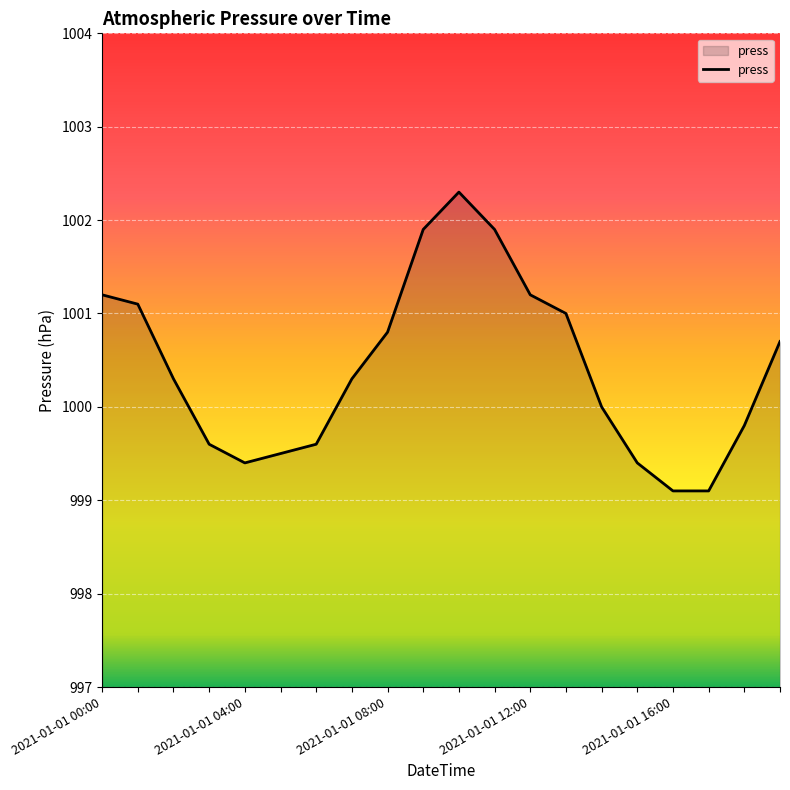

Reading right to left, what are all the values shown in this chart?

1000.7	999.8	999.1	999.1	999.4	1000.0	1001.0	1001.2	1001.9	1002.3	1001.9	1000.8	1000.3	999.6	999.5	999.4	999.6	1000.3	1001.1	1001.2